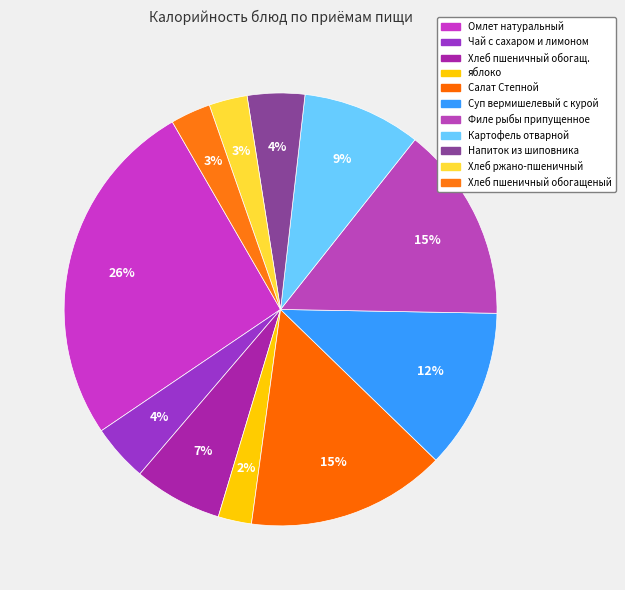

How many slices are in this pie chart?

11